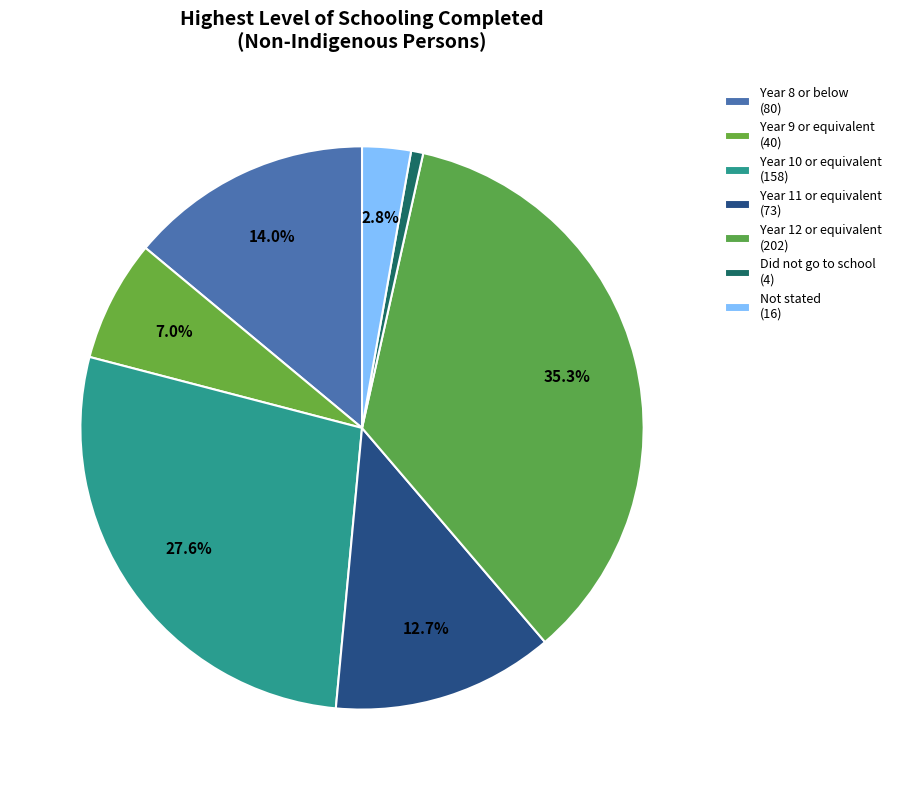

How many slices are in this pie chart?

7